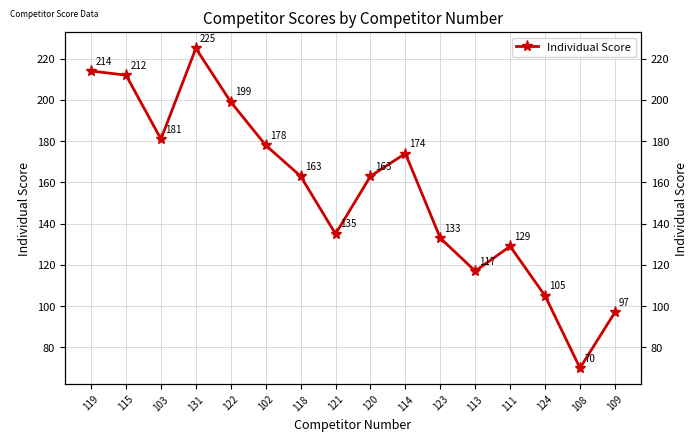

Read the value at 103.

181